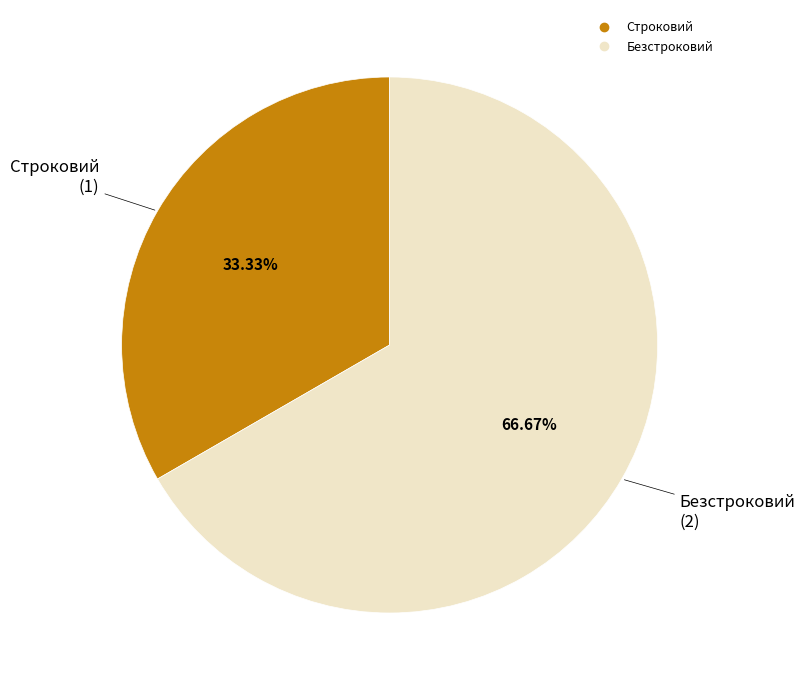

Does Строковий represent more than half of the total?

No